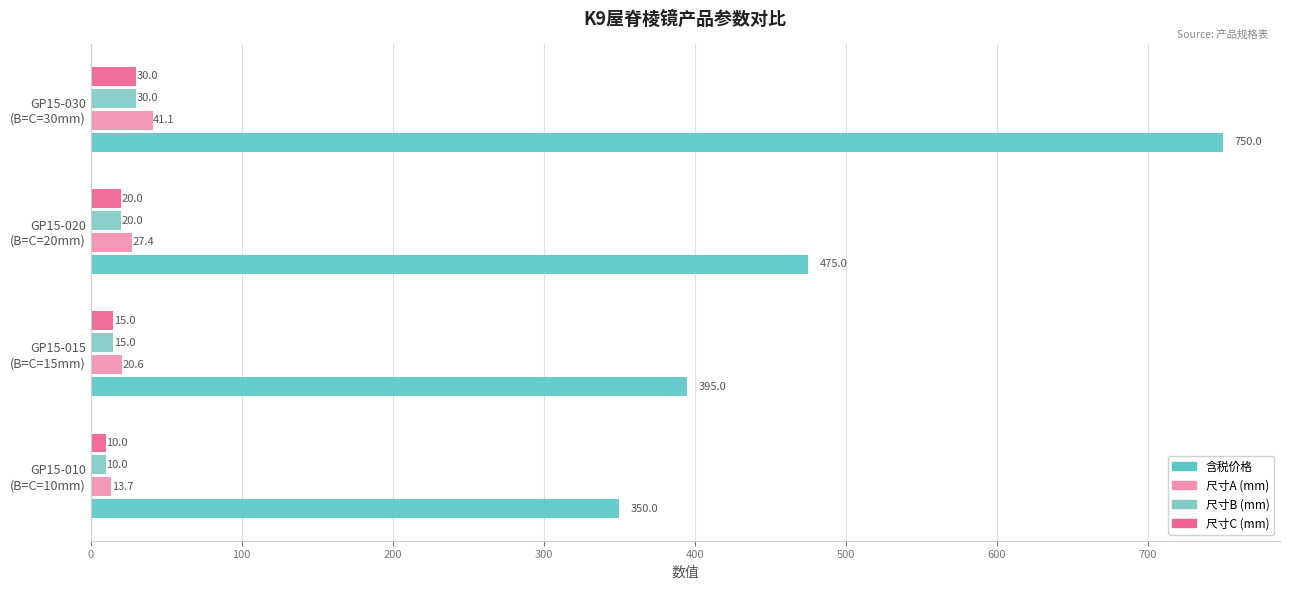

What is the difference between the second highest and second lowest values in the 尺寸B (mm) series?

5.0